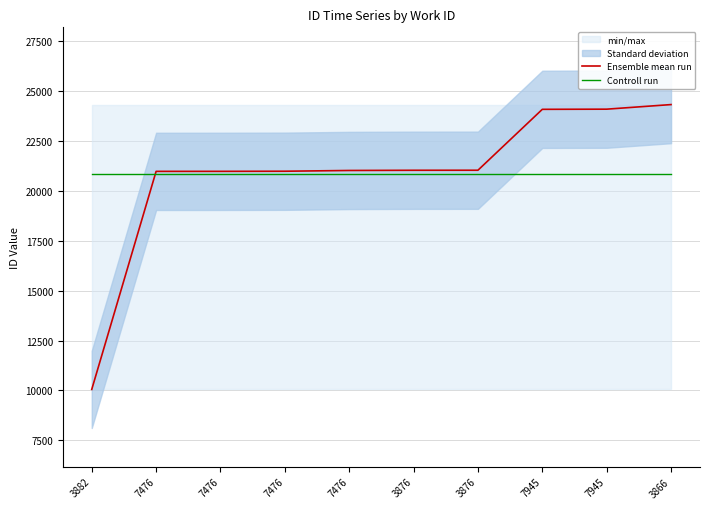

What is the label of the 1st point from the left?

3882